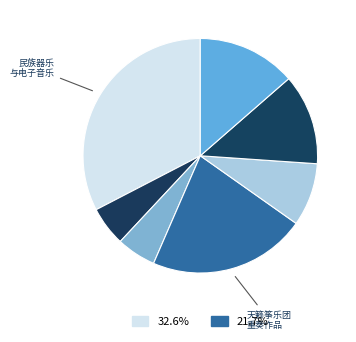

How many slices are in this pie chart?

7